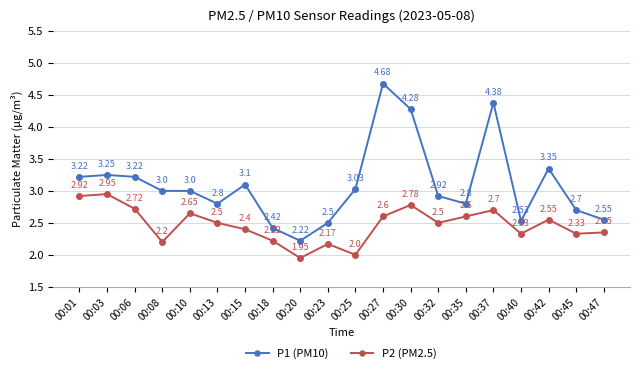

What is the maximum value for P2 (PM2.5)?

3.0